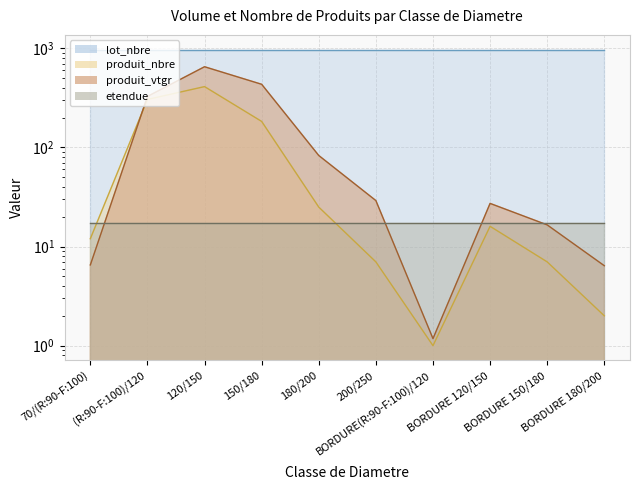

Where is the first local maximum for produit_nbre?

120/150